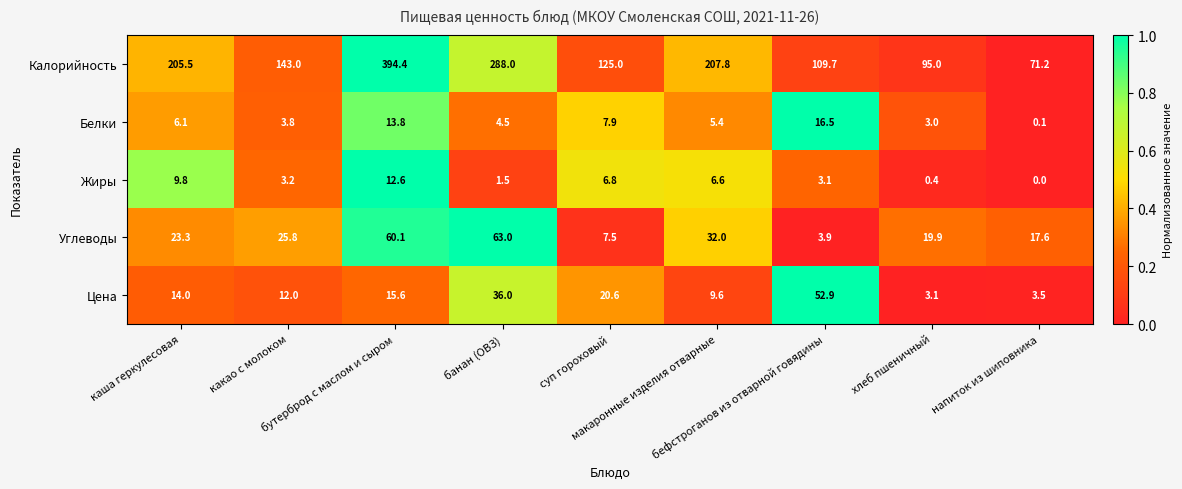

Which series has the largest total across all categories?

Калорийность